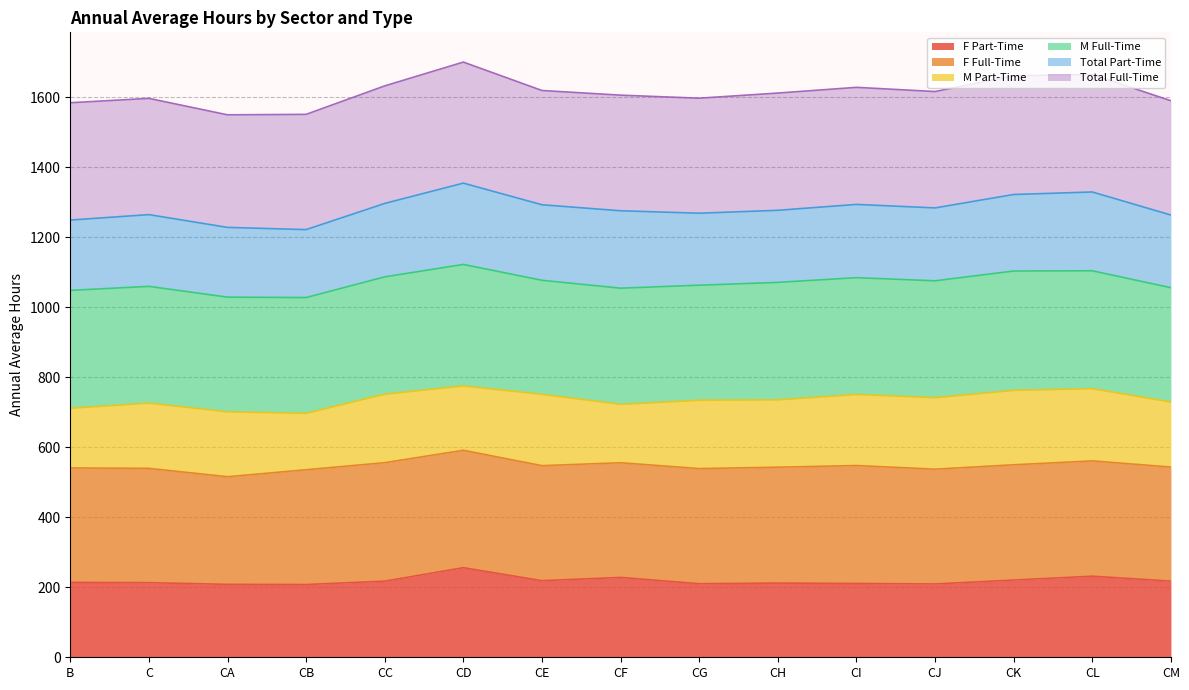

List the labels in order of M Part-Time value, largest first.

CK, CL, CJ, CE, CI, CC, CG, CH, C, CM, CA, CD, B, CF, CB